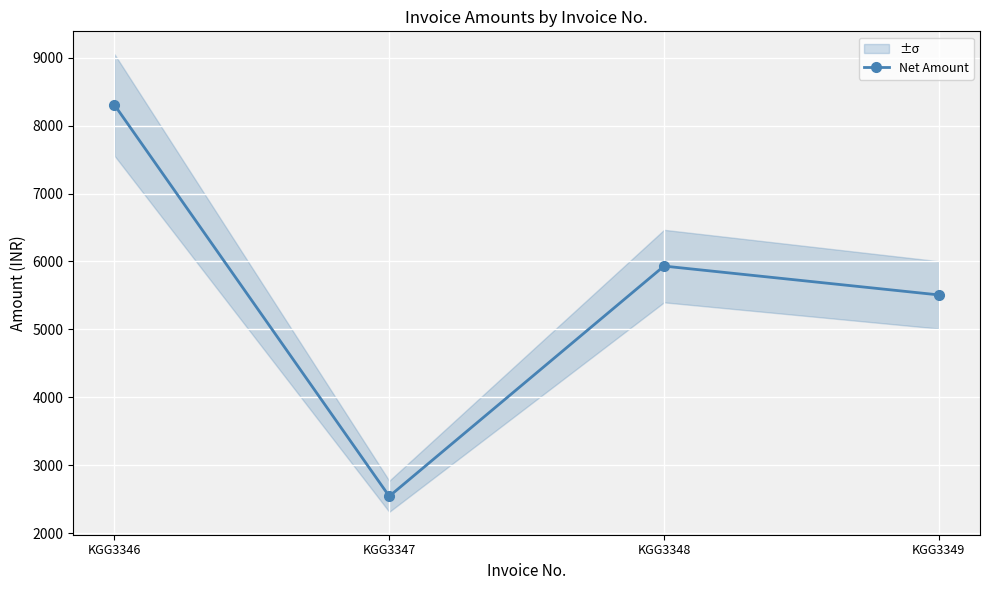

What is the greatest value displayed?

8304.2